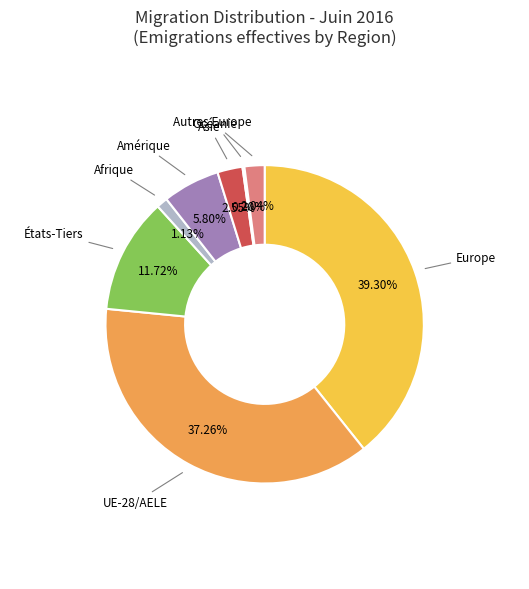

Does any single category account for the majority?

No